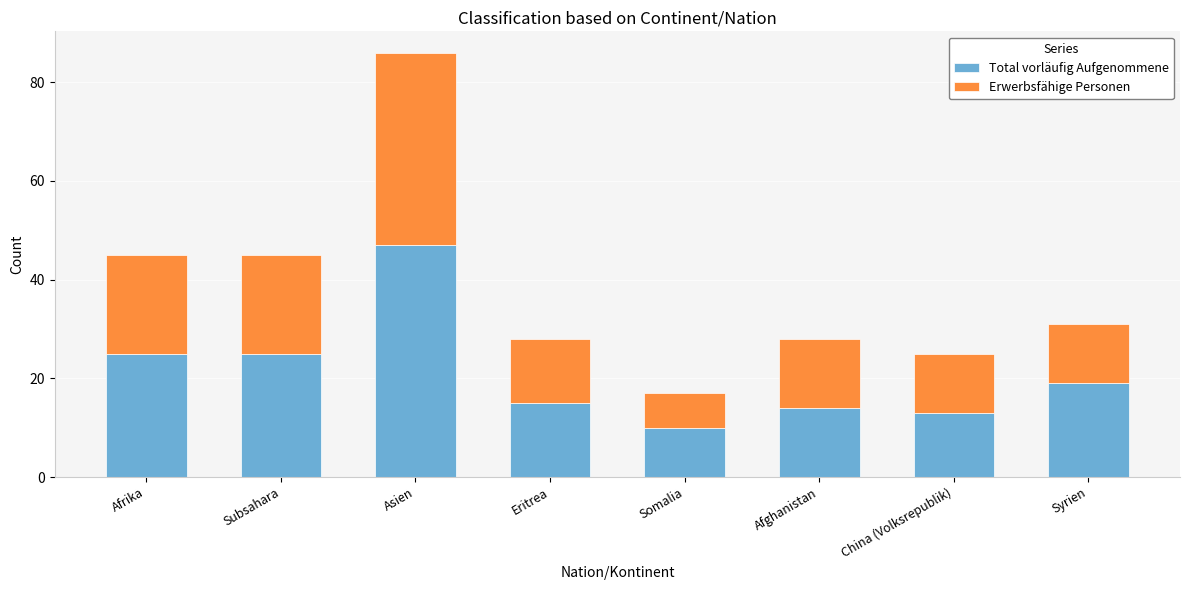

At which category is the sum across all series the highest?

Asien